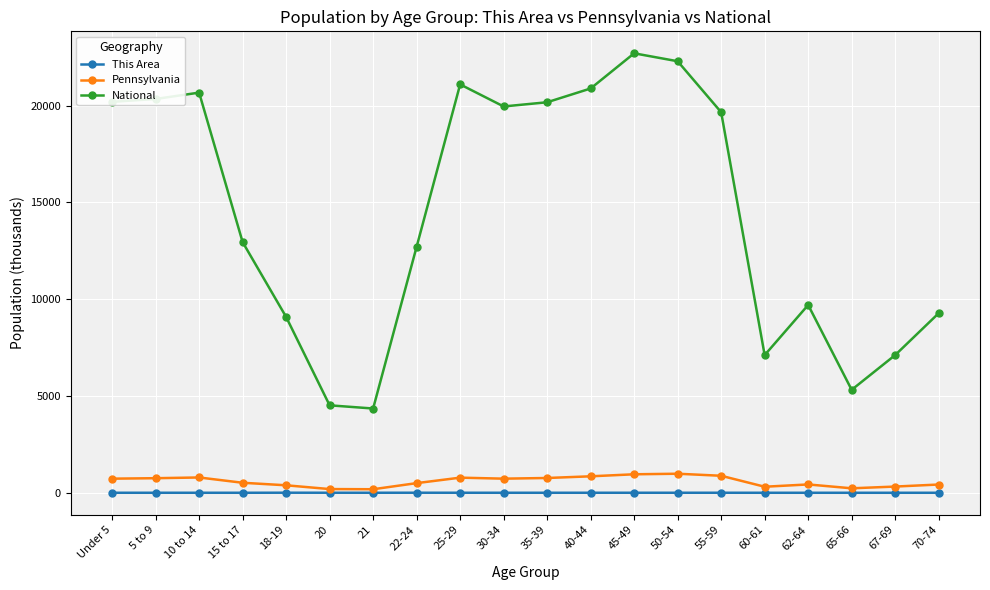

What is the highest value of the Pennsylvania series?

984.6